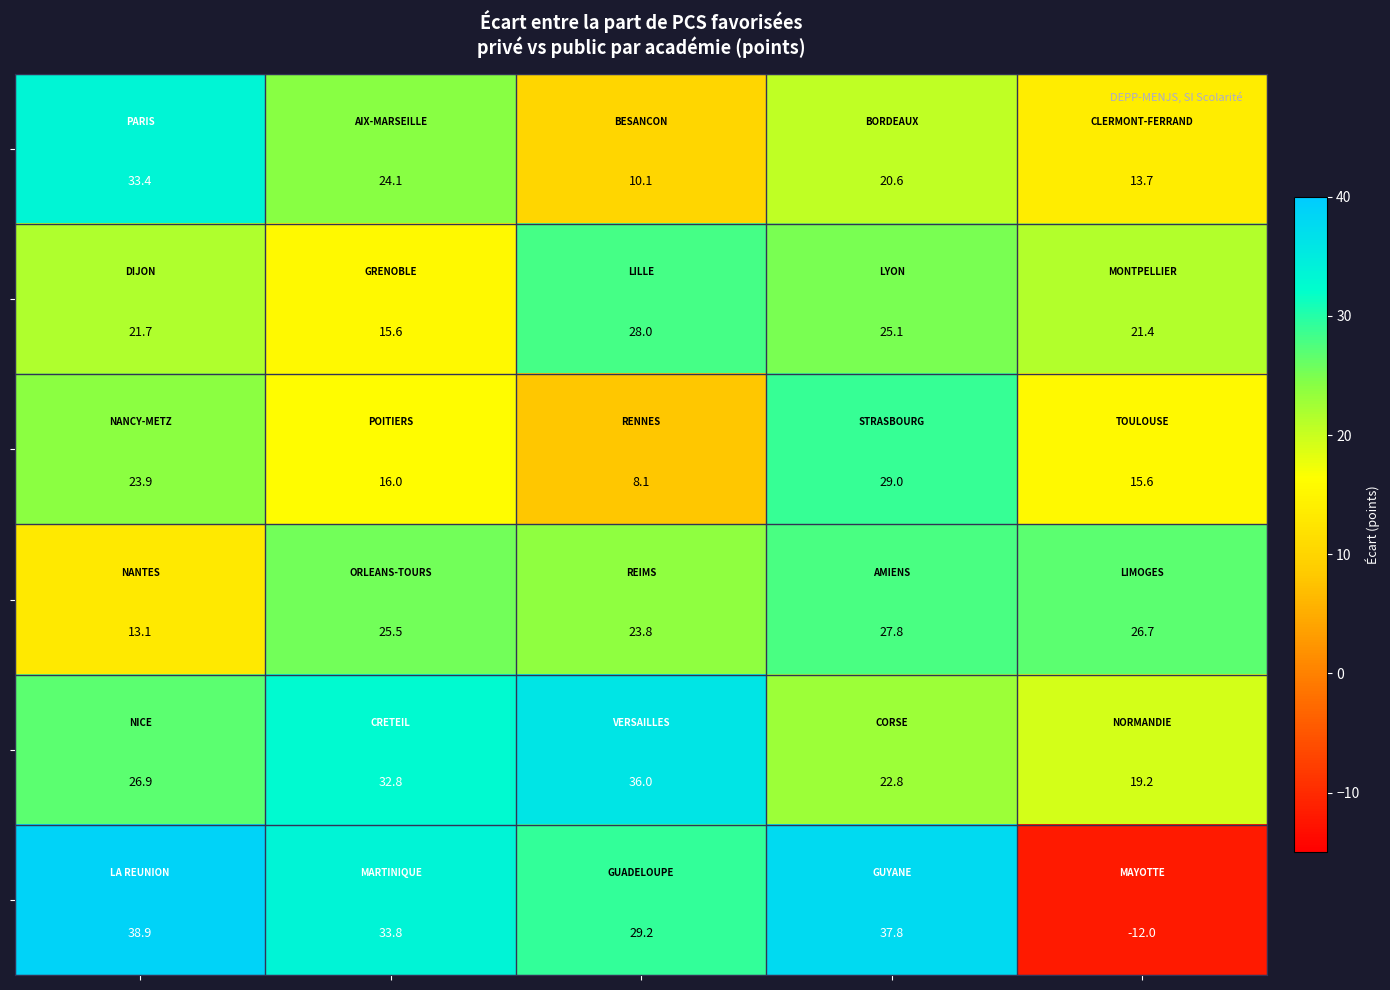

What is the minimum value shown in the chart?

-12.0